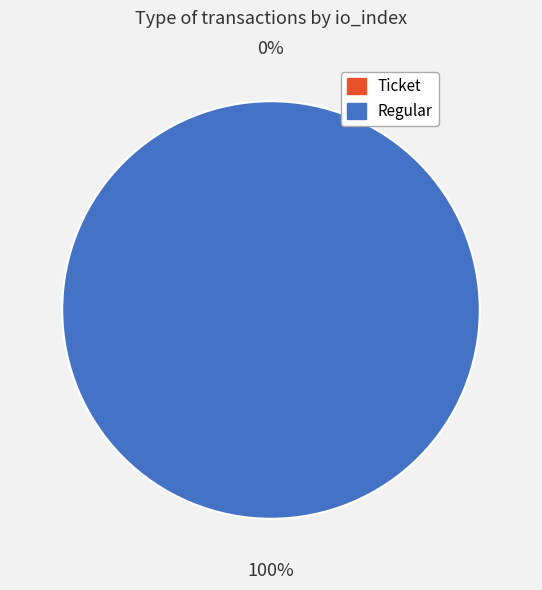

To the nearest percent, what is the combined percentage of Ticket and Regular?

100%